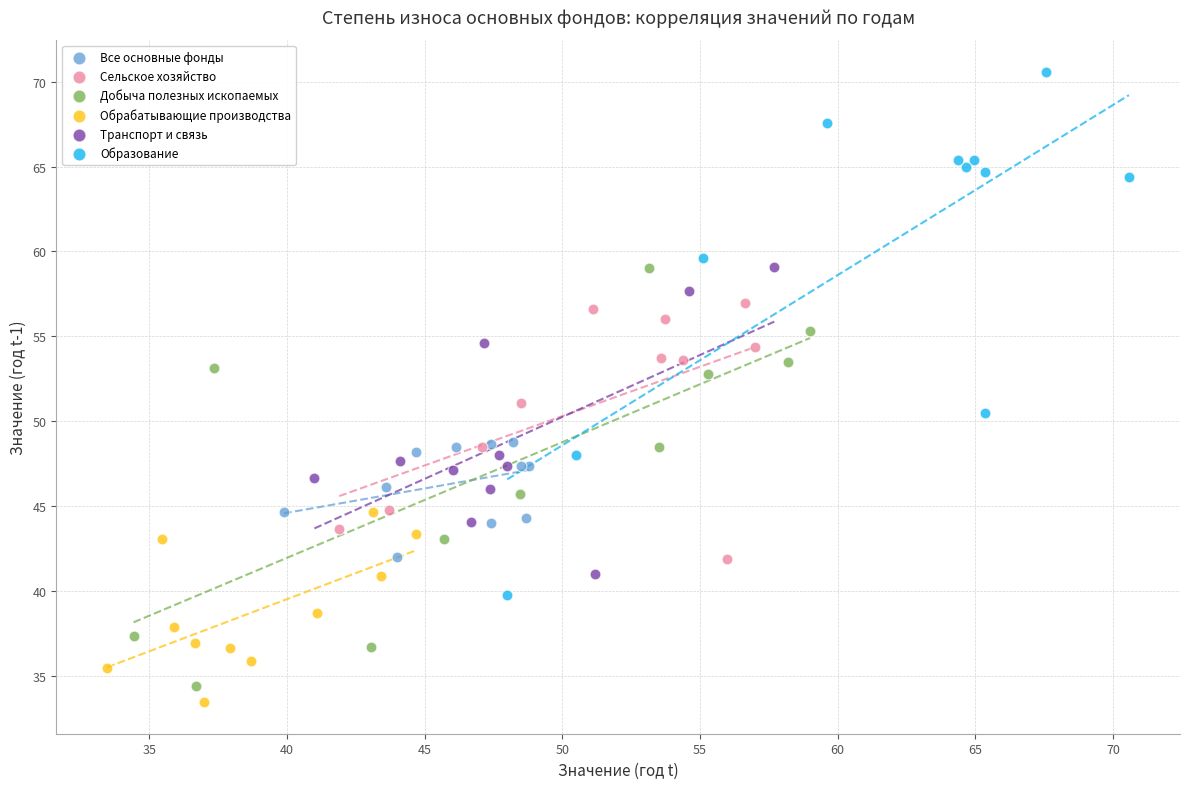

Which series reaches the maximum Y coordinate?

Образование